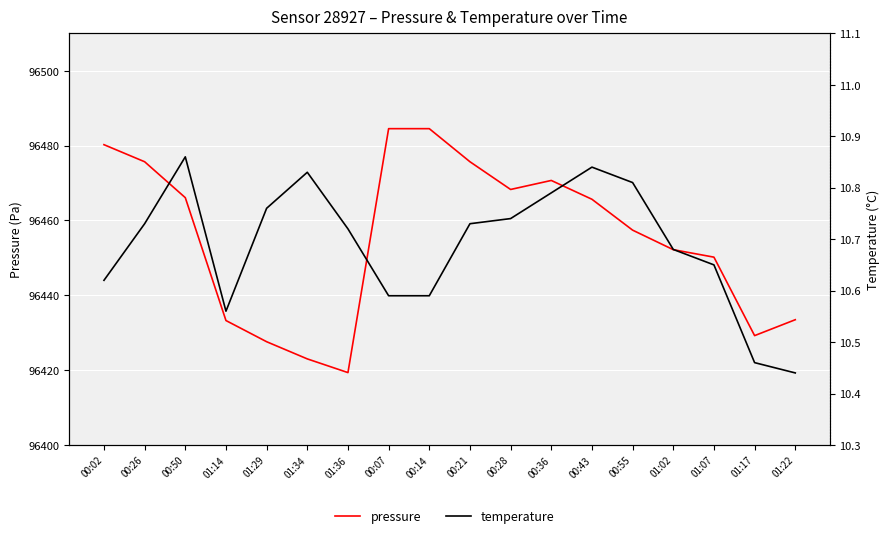

How many lines are shown in the chart?

2